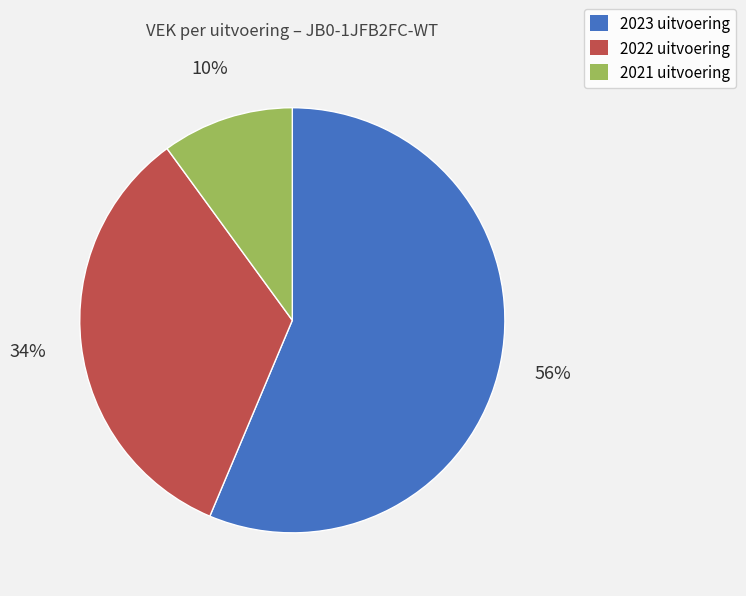

True or false: 2021 uitvoering accounts for 15% of the total.

False